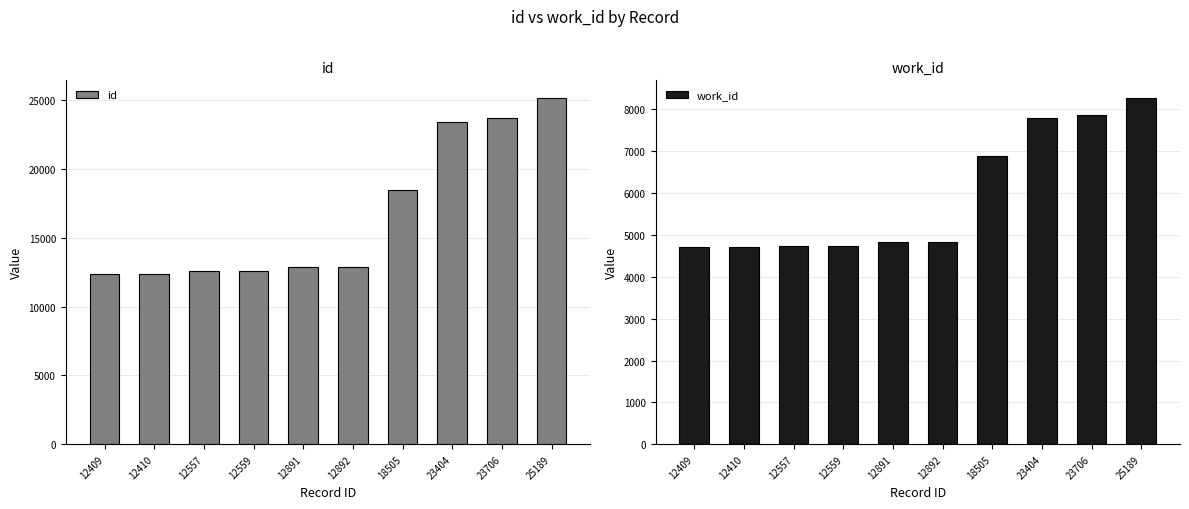

Which series has the widest spread of values?

id